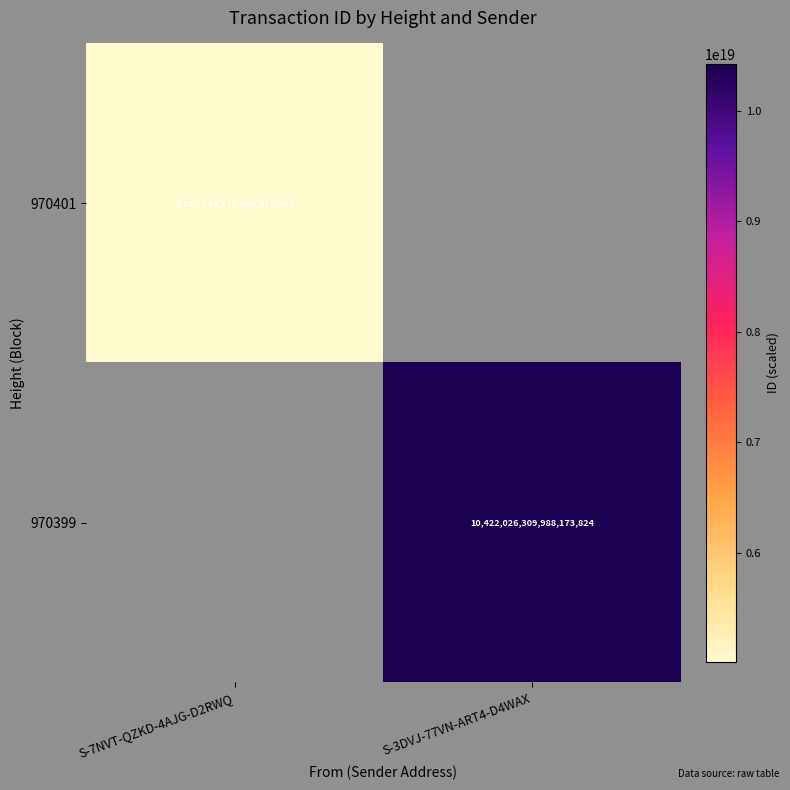

True or false: 970401 has a value of 1517674144273868288 at S-7NVT-QZKD-4AJG-D2RWQ.

False